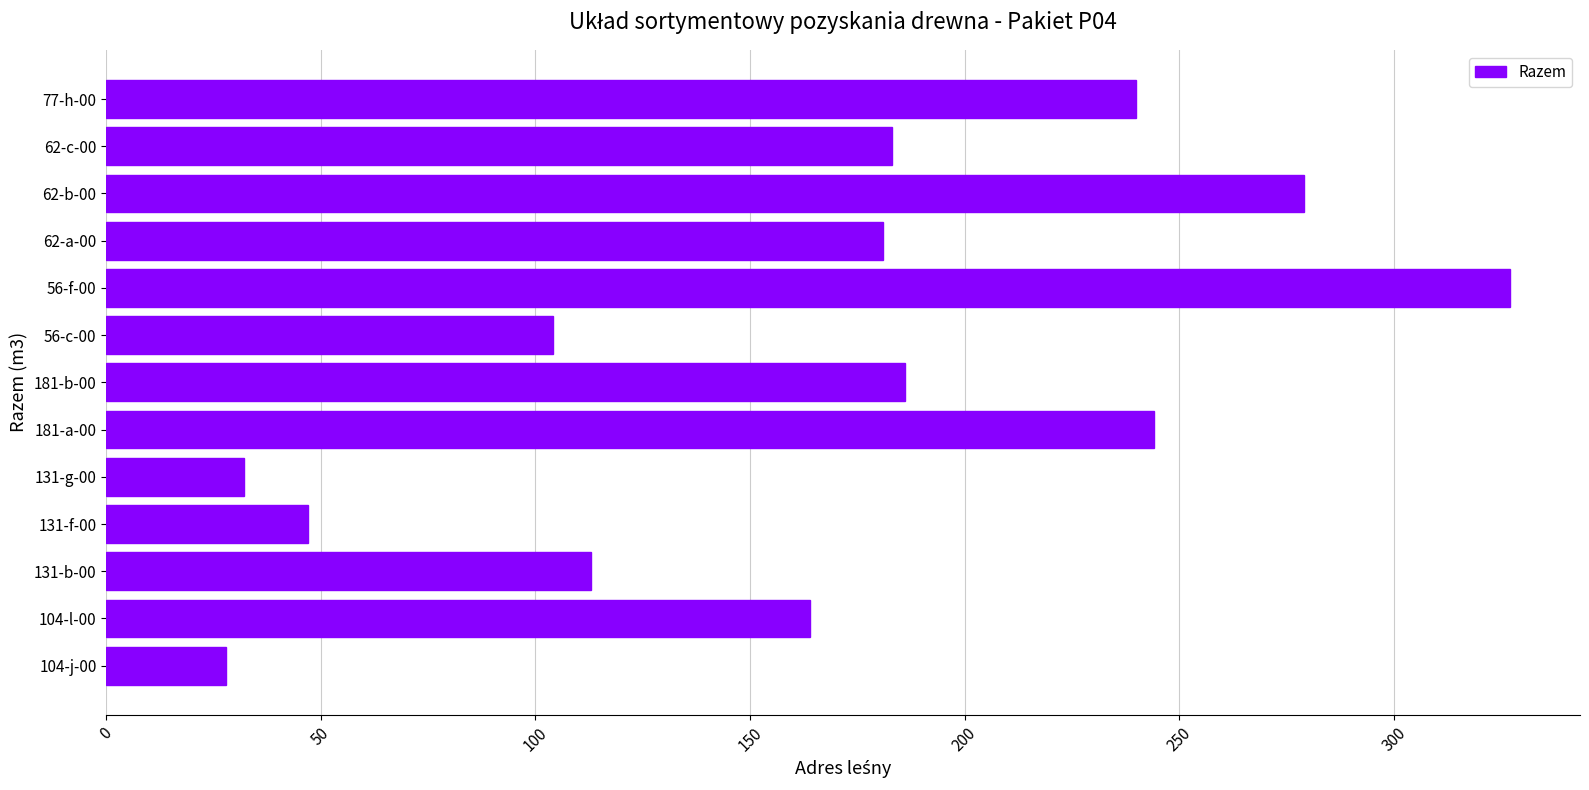

What is the maximum value shown in the chart?

327